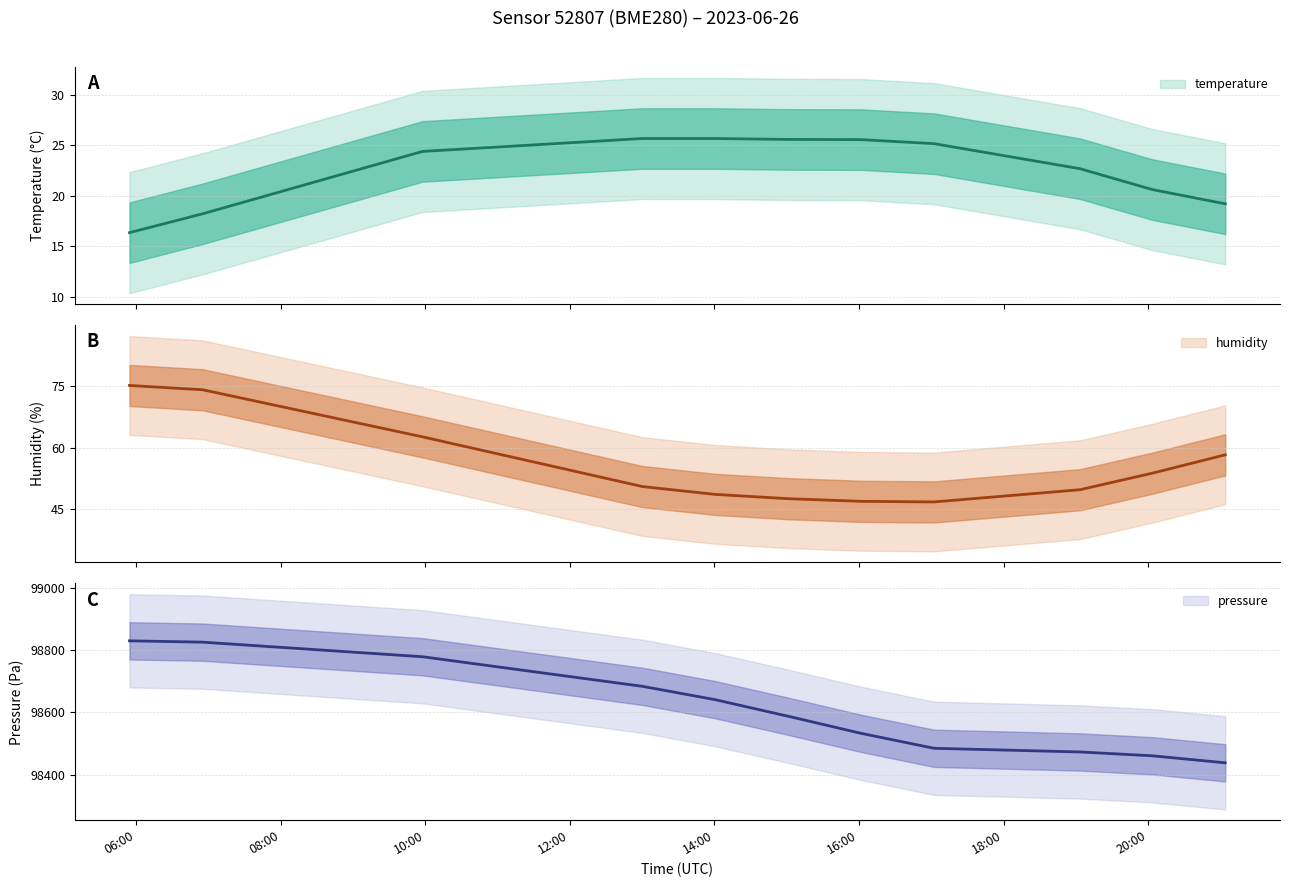

What is the total value across all series at 2023-06-26T17:02:19?

72.0